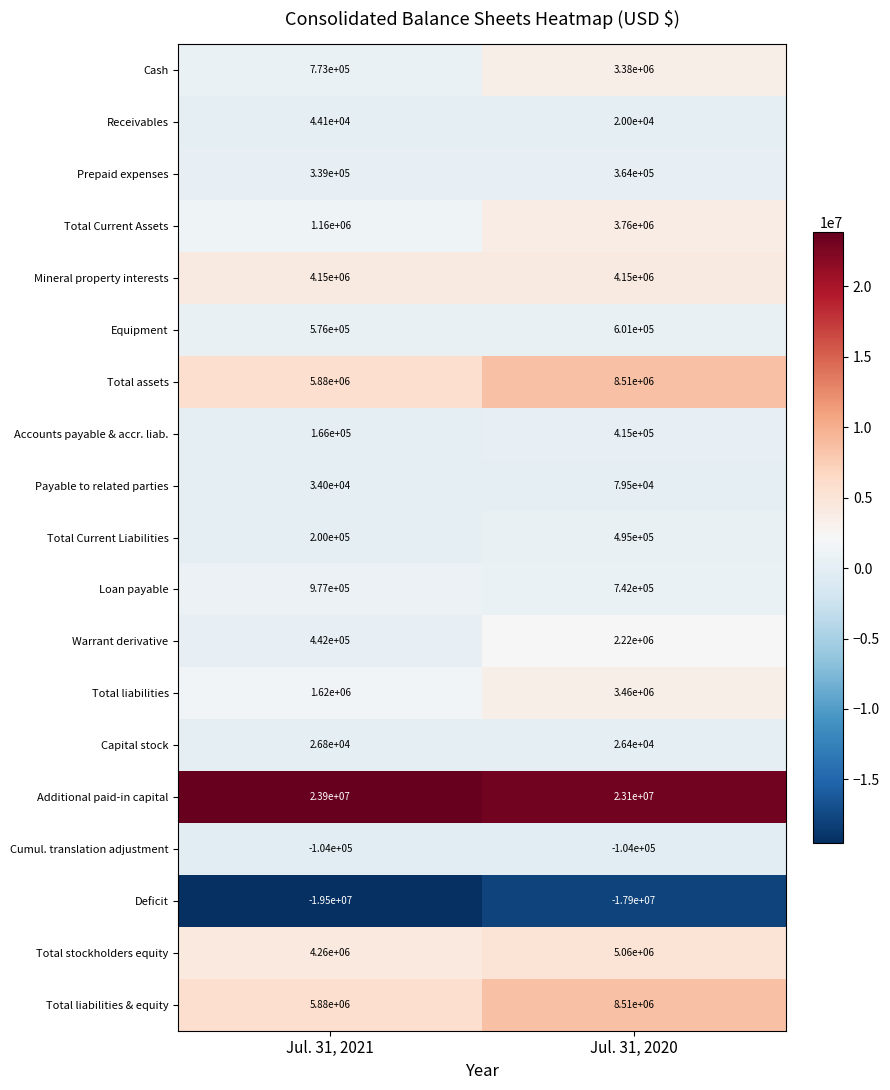

What is the difference between the highest and lowest values at Jul. 31, 2020?

41000000